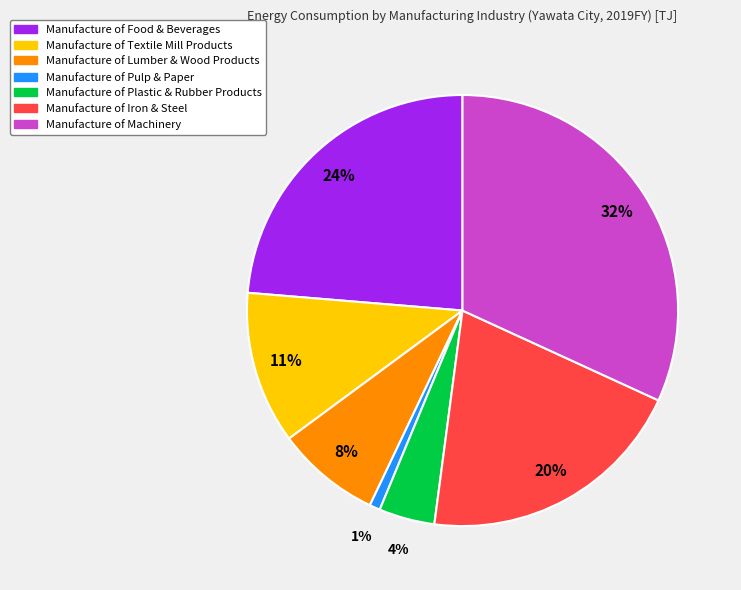

Is there a majority slice in this chart?

No